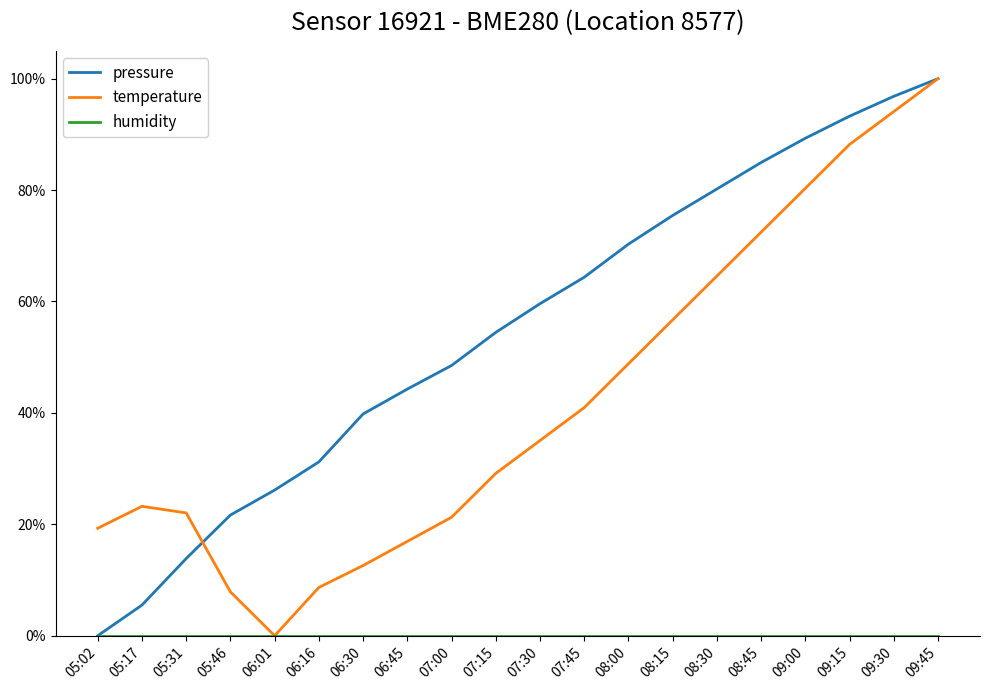

True or false: temperature has more than 2 points higher than both neighbors.

False